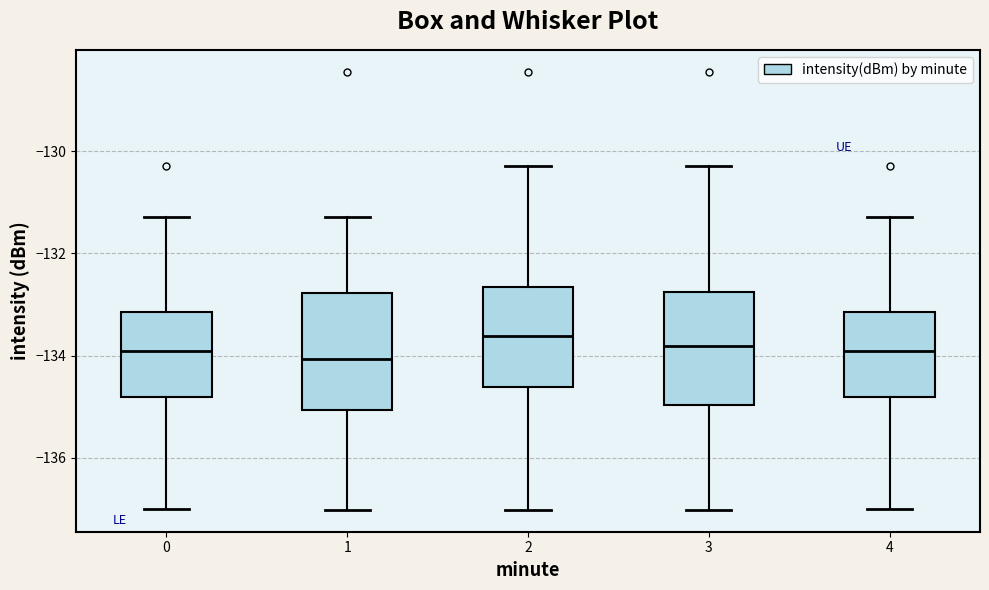

Where is the lower edge of the box at x = 4 on the y-axis? The values are not printed on the chart, so give them approximately, as read against the axis.

-134.8